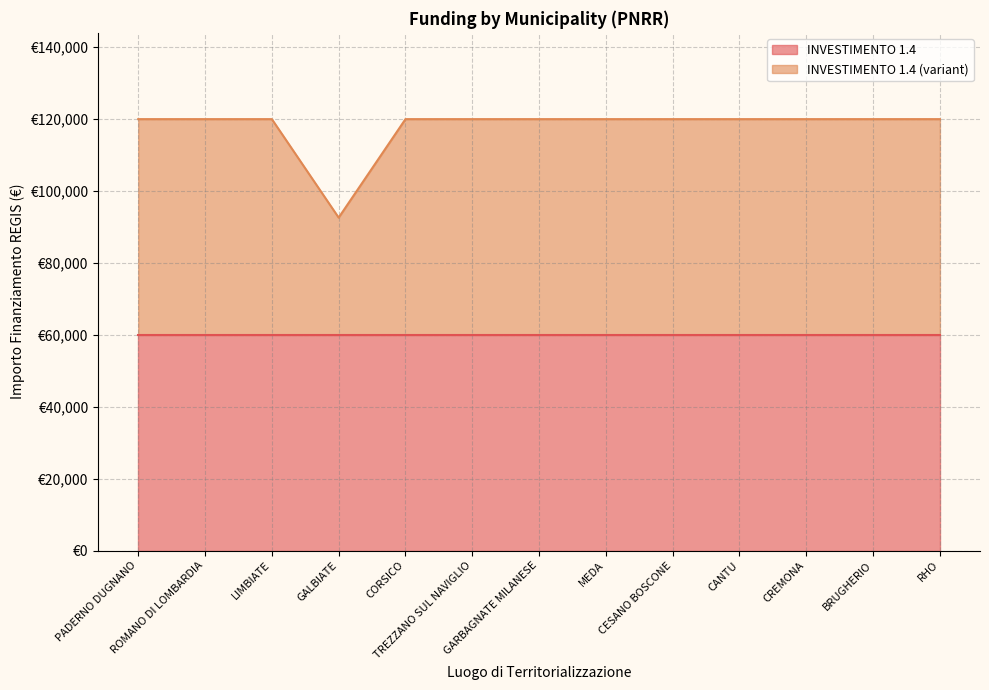

True or false: the data shows 197925 at MEDA.

False